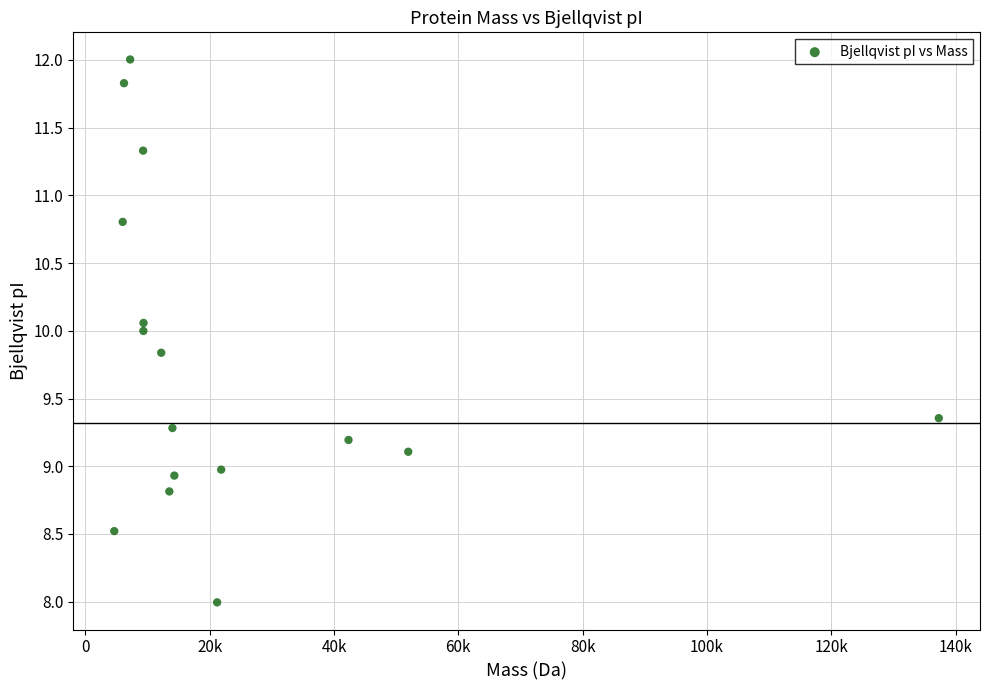

What is the range of Y values (max minus min)?

4.0